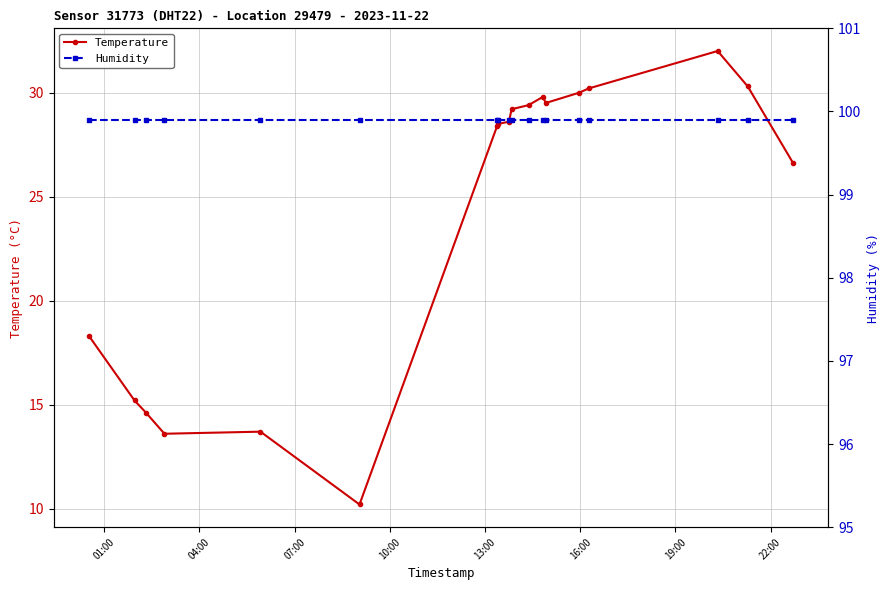

What is the value of the Temperature point at the 15th from the left?

30.2